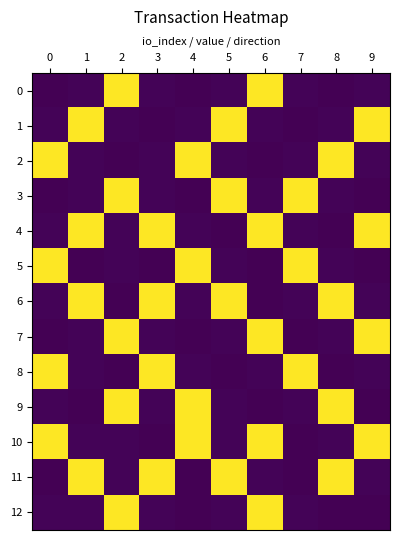

Reading right to left, list all the values displayed in this chart.

0: 9=1.0	8=0.0	7=1.0	6=117.0	5=1.0	4=0.0	3=1.0	2=117.0	1=1.0	0=0.0
1: 9=117.0	8=1.0	7=0.0	6=1.0	5=117.0	4=1.0	3=0.0	2=1.0	1=117.0	0=1.0
2: 9=1.0	8=117.0	7=1.0	6=0.0	5=1.0	4=117.0	3=1.0	2=0.0	1=1.0	0=117.0
3: 9=0.0	8=1.0	7=117.0	6=1.0	5=117.0	4=0.0	3=1.0	2=117.0	1=1.0	0=0.0
4: 9=117.0	8=0.0	7=1.0	6=117.0	5=0.0	4=1.0	3=117.0	2=1.0	1=117.0	0=1.0
5: 9=0.0	8=1.0	7=117.0	6=0.0	5=1.0	4=117.0	3=0.0	2=1.0	1=0.0	0=117.0
6: 9=1.0	8=117.0	7=1.0	6=0.0	5=117.0	4=1.0	3=117.0	2=0.0	1=117.0	0=1.0
7: 9=117.0	8=1.0	7=0.0	6=117.0	5=1.0	4=0.0	3=1.0	2=117.0	1=1.0	0=0.0
8: 9=1.0	8=0.0	7=117.0	6=1.0	5=0.0	4=1.0	3=117.0	2=0.0	1=1.0	0=117.0
9: 9=0.0	8=117.0	7=1.0	6=0.0	5=1.0	4=117.0	3=1.0	2=117.0	1=0.0	0=1.0
10: 9=117.0	8=1.0	7=0.0	6=117.0	5=1.0	4=117.0	3=0.0	2=1.0	1=1.0	0=117.0
11: 9=1.0	8=117.0	7=0.0	6=1.0	5=117.0	4=0.0	3=117.0	2=1.0	1=117.0	0=0.0
12: 9=0.0	8=0.0	7=1.0	6=117.0	5=1.0	4=0.0	3=1.0	2=117.0	1=1.0	0=1.0